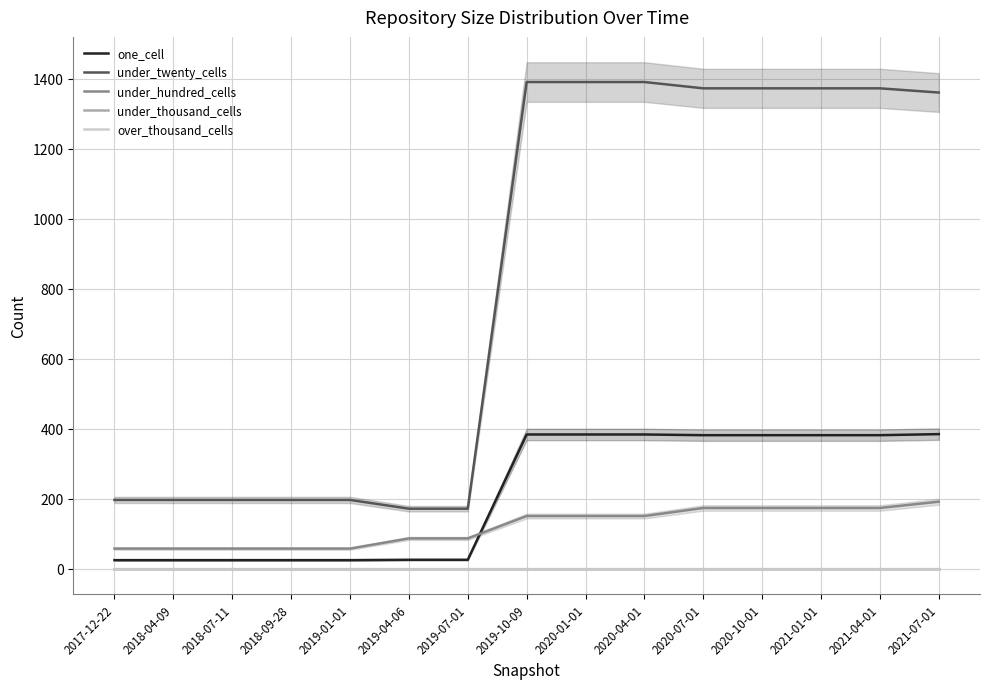

Reading left to right, what are all the values shown in this chart?

one_cell: 24	24	24	24	24	25	25	383	383	383	381	381	381	381	384
under_twenty_cells: 196	196	196	196	196	171	171	1390	1390	1390	1372	1372	1372	1372	1360
under_hundred_cells: 57	57	57	57	57	86	86	150	150	150	173	173	173	173	191
under_thousand_cells: 0	0	0	0	0	0	0	0	0	0	0	0	0	0	0
over_thousand_cells: 0	0	0	0	0	0	0	0	0	0	0	0	0	0	0